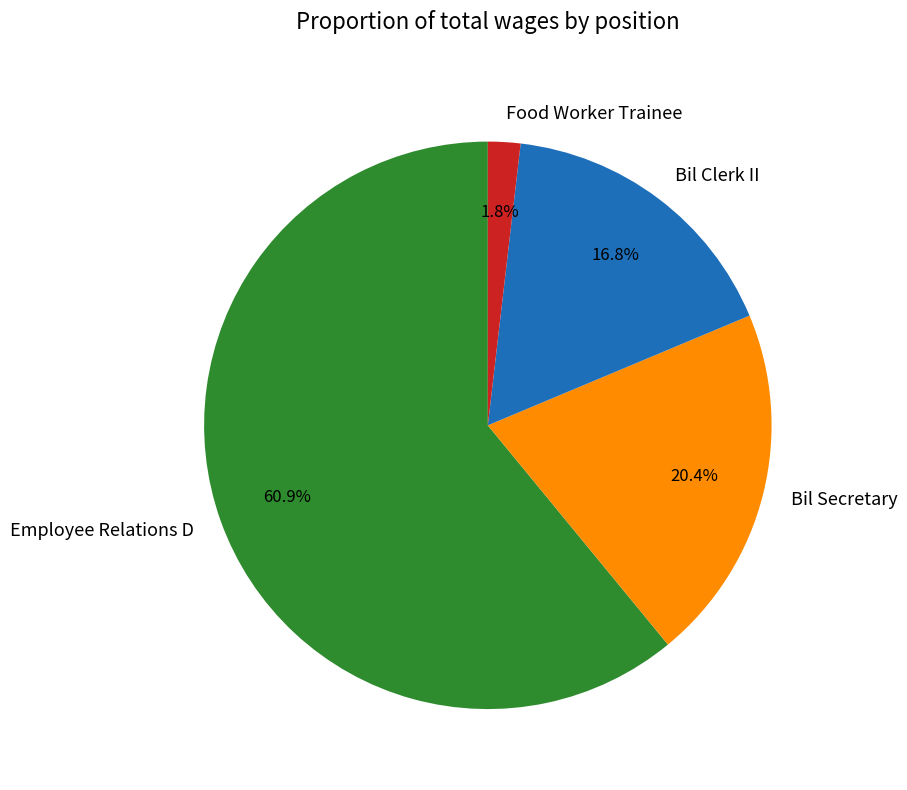

Do Employee Relations D and Bil Secretary together represent more than half of the pie?

Yes